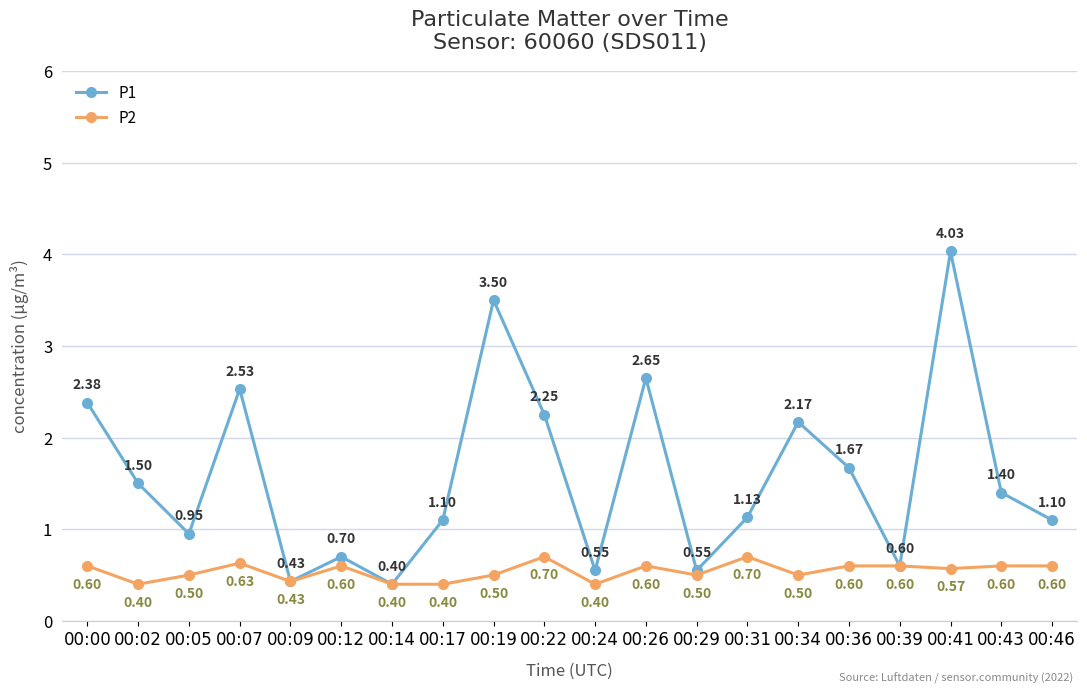

The P1 series shows 4.4 at 00:26. True or false?

False